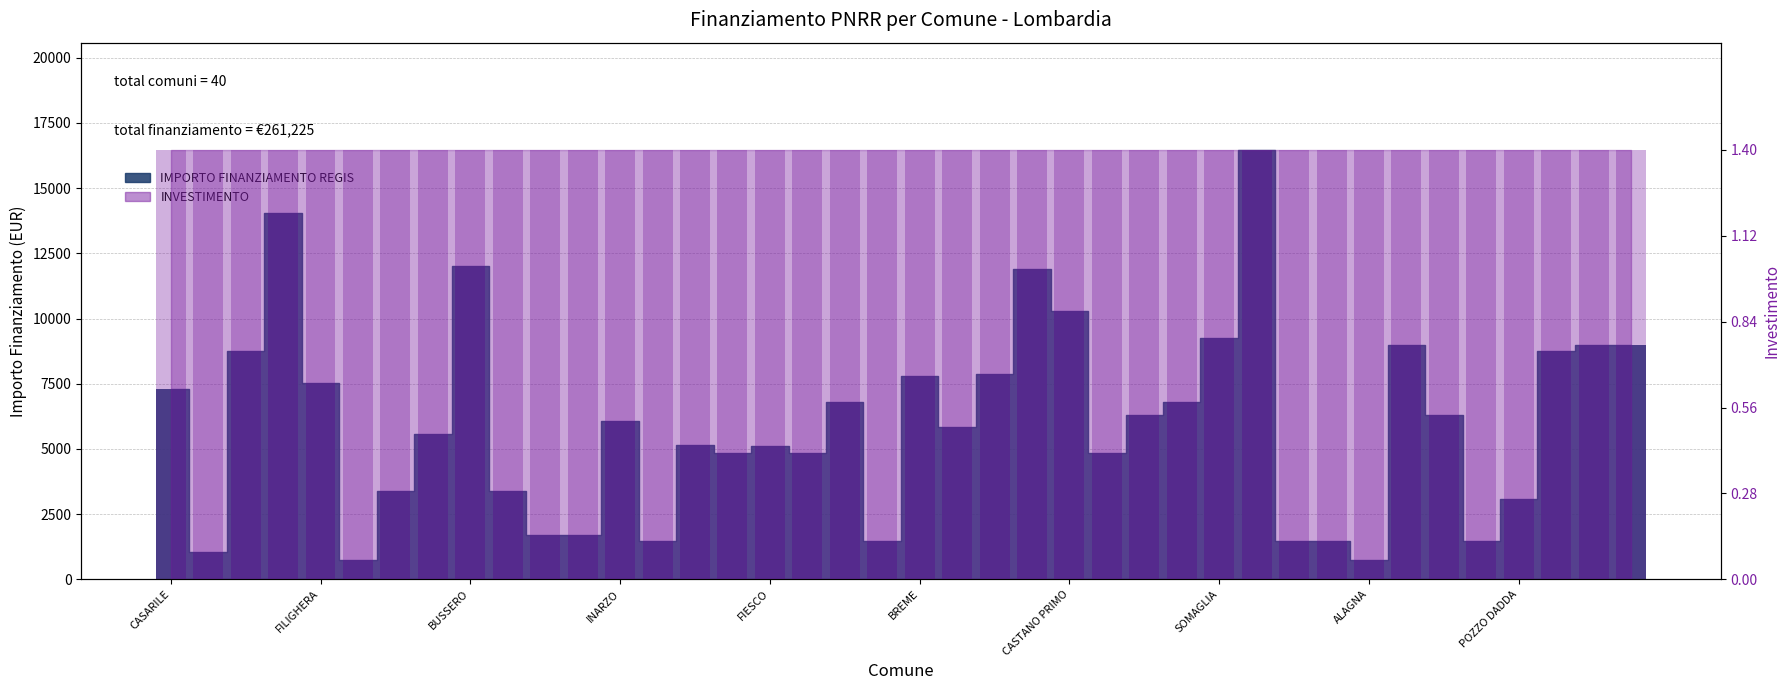

Does the chart contain any negative values?

No